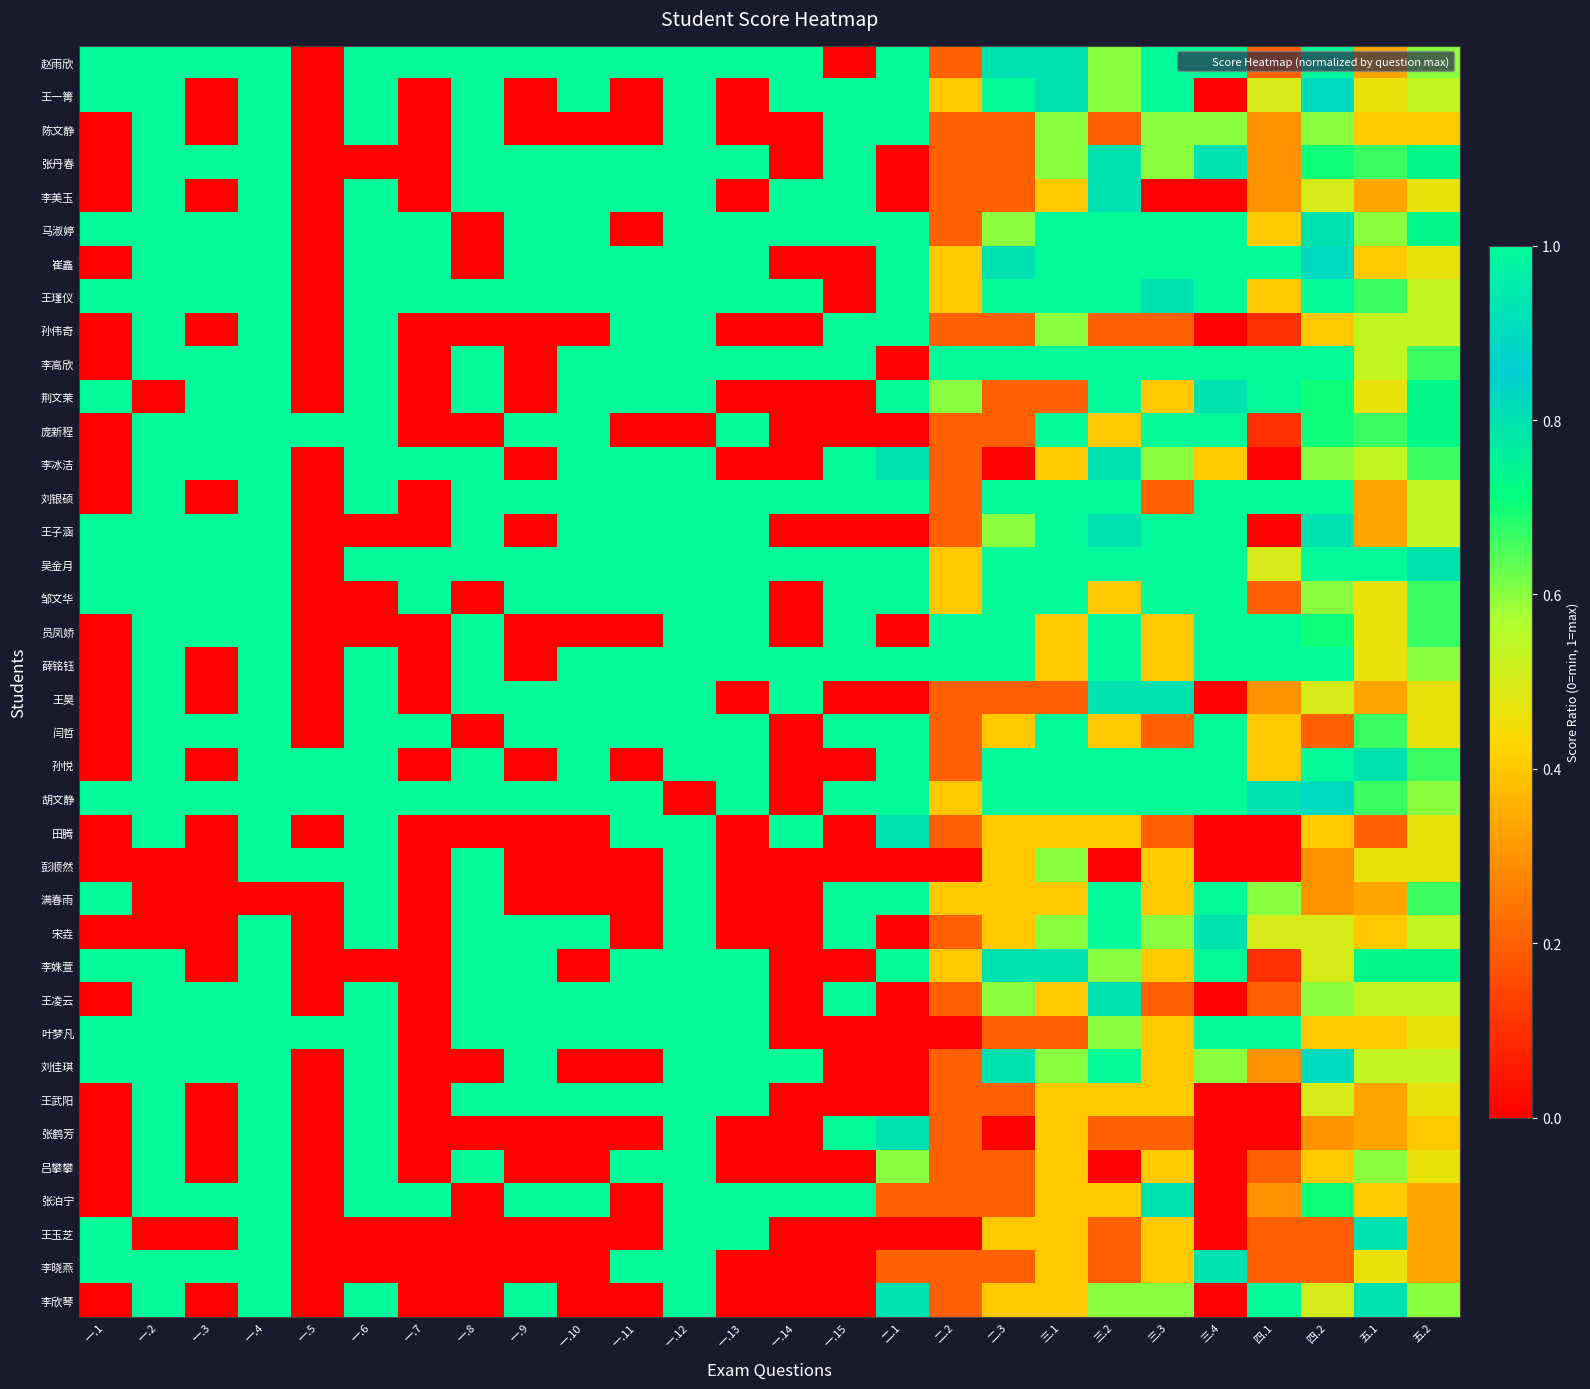

Between 三.3 and 四.2, which series saw the biggest shift?

刘银硕